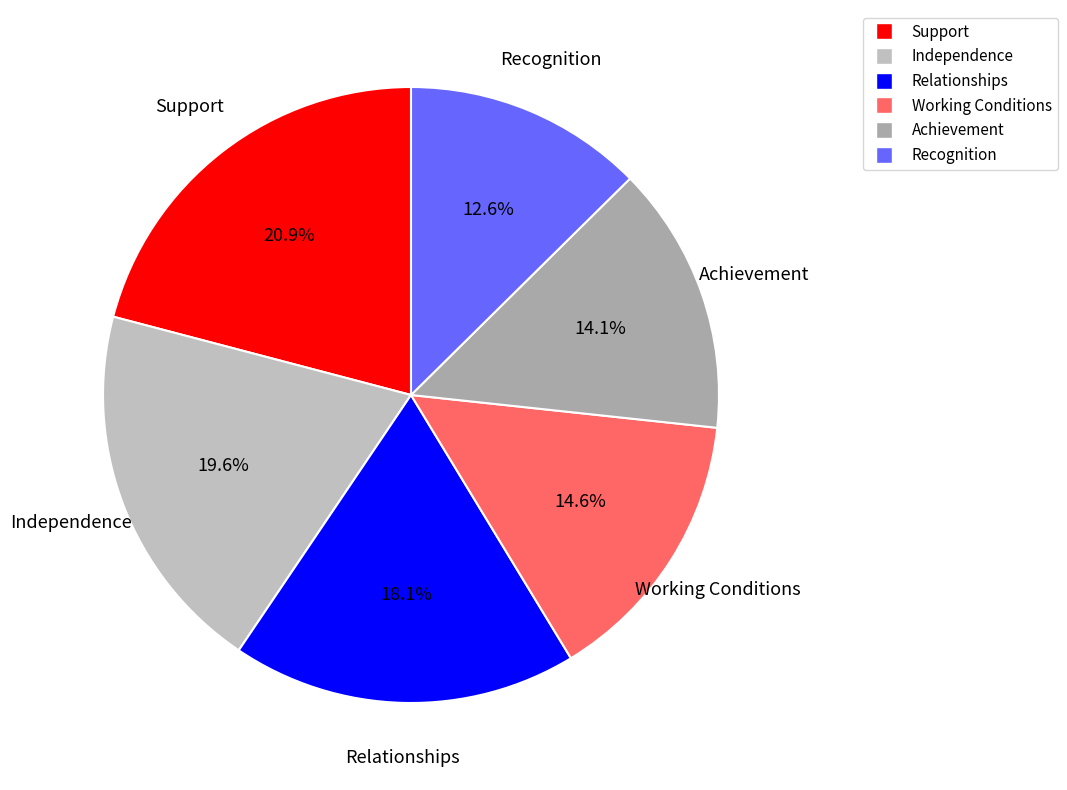

Which has a higher value, Relationships or Support?

Support